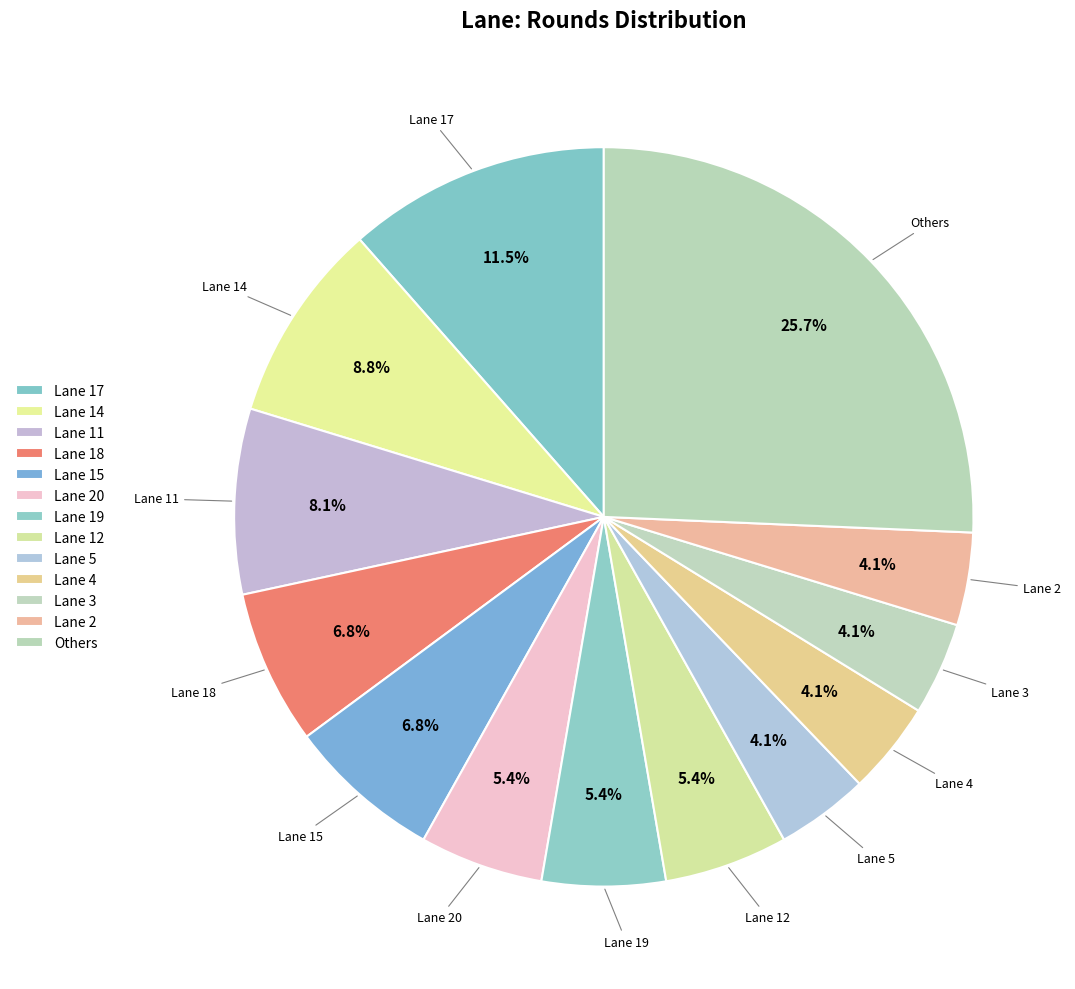

Which has a higher value, Lane 4 or Lane 18?

Lane 18